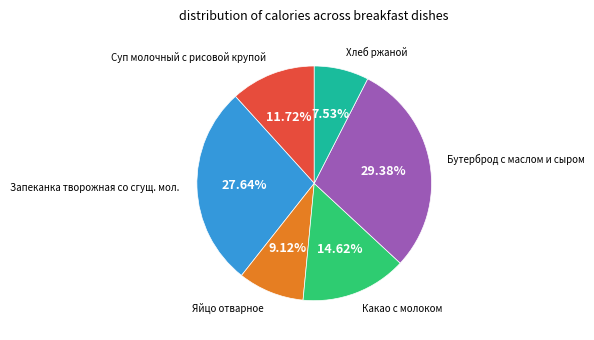

Is the sum of Яйцо отварное and Запеканка творожная со сгущ. мол. greater than half?

No